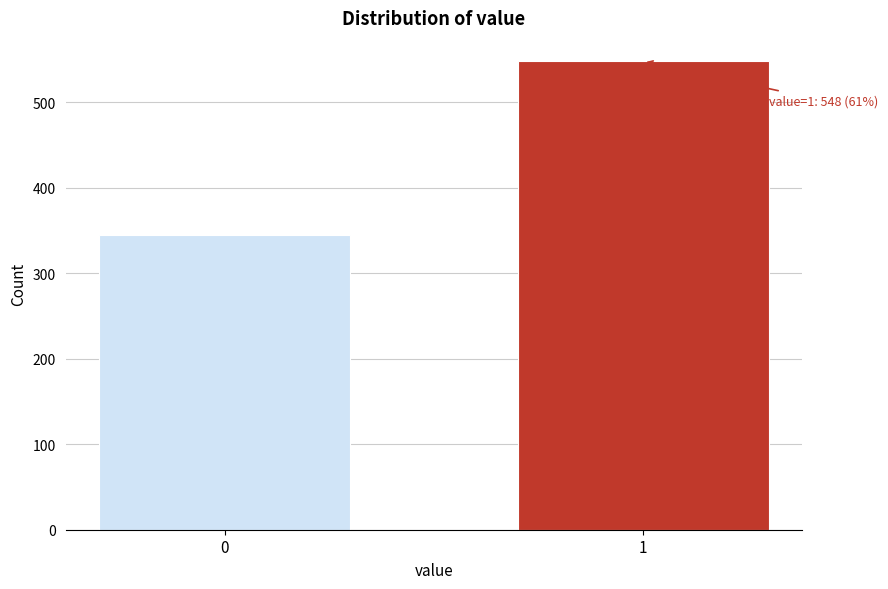

Reading left to right, list all the values displayed in this chart.

345	548